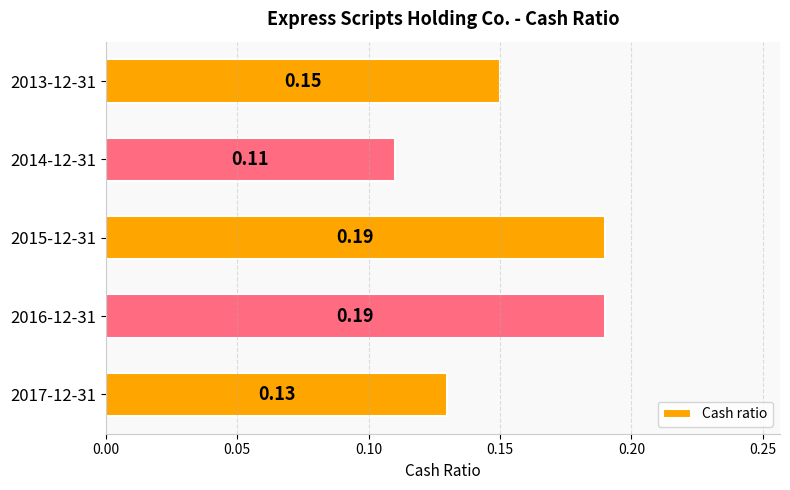

Which has a higher value, 2017-12-31 or 2016-12-31?

2016-12-31